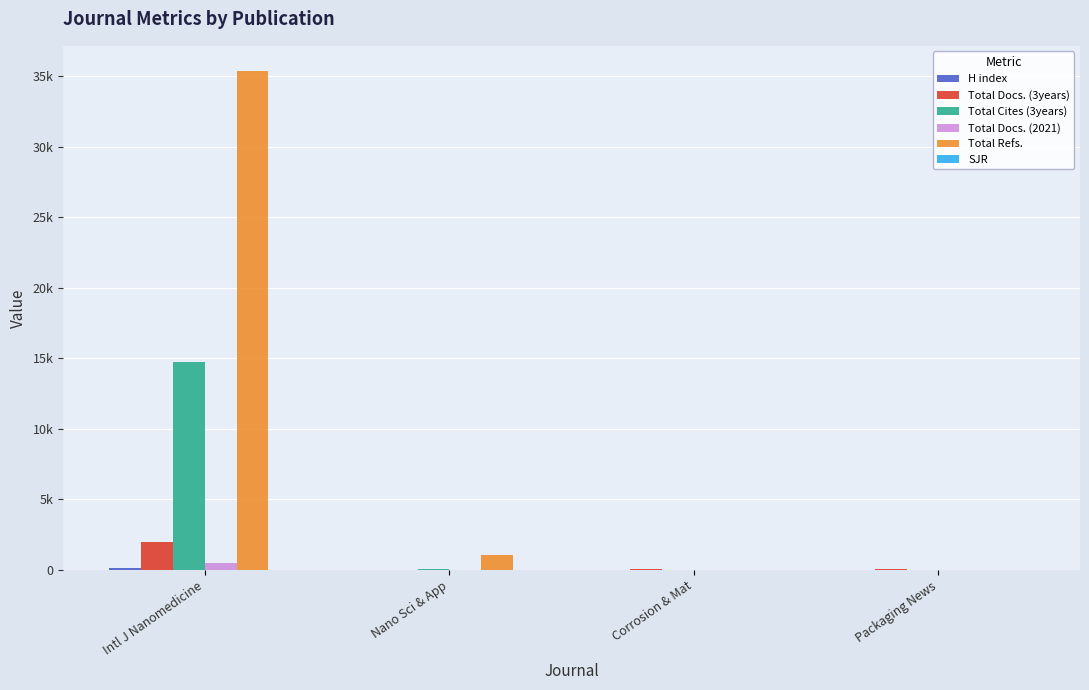

Are the bars horizontal?

No